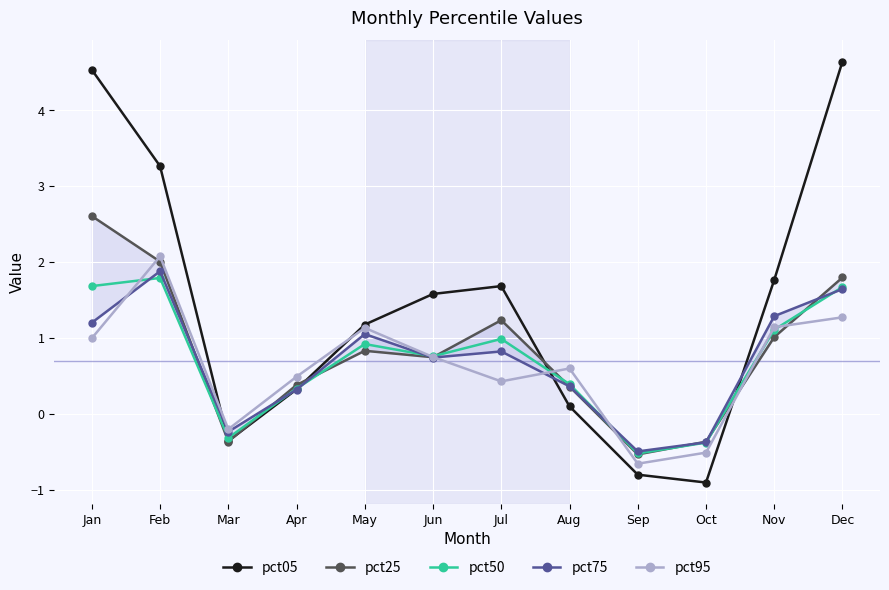

What is the difference between the highest and lowest values at Oct?

0.5